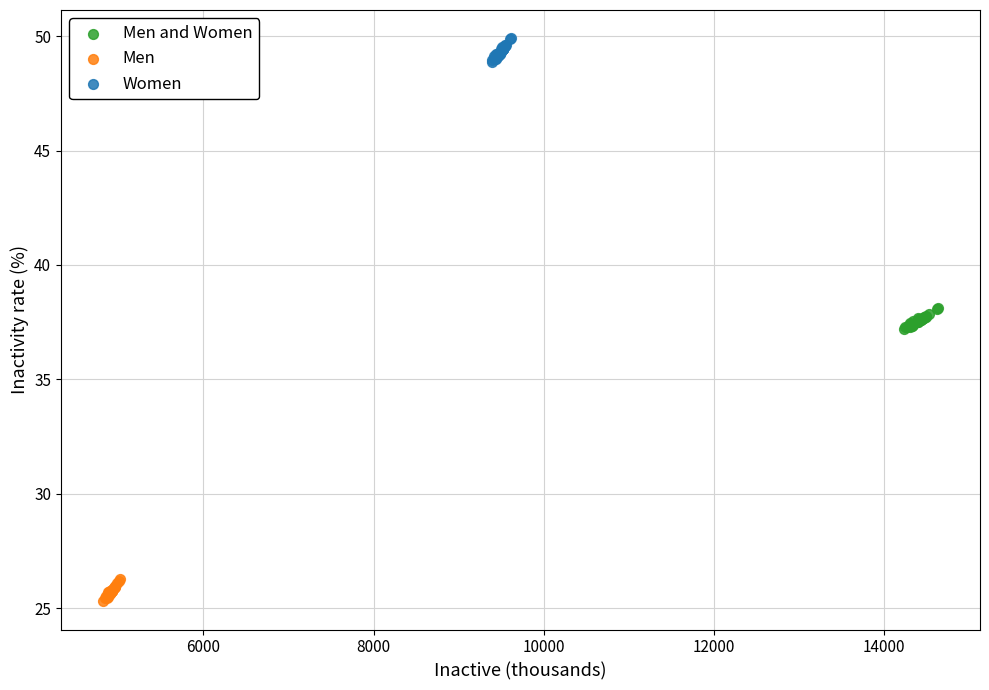

Which series reaches the maximum Y coordinate?

Women